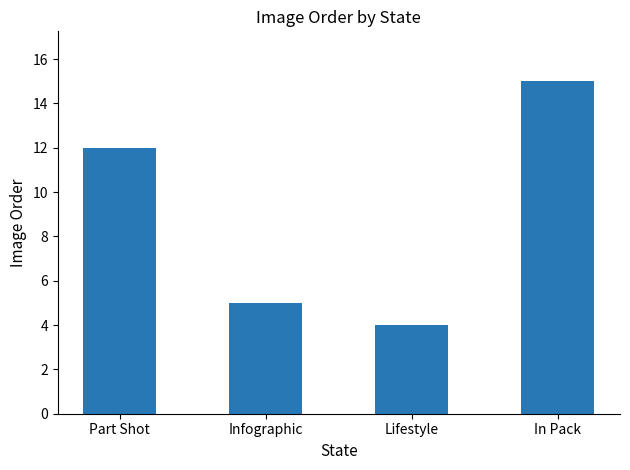

List the labels in order of value, smallest first.

Lifestyle, Infographic, Part Shot, In Pack